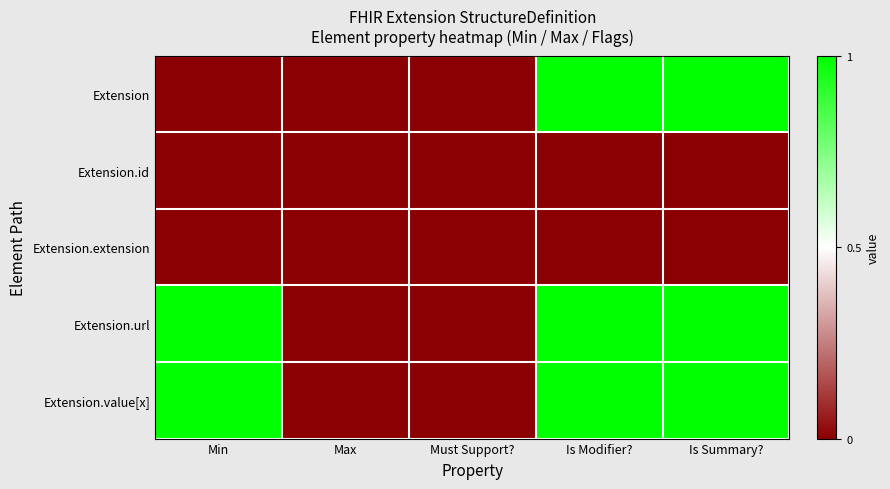

Reading left to right, transcribe all the data shown in this chart.

Extension: Min=0	Max=0	Must Support?=0	Is Modifier?=1	Is Summary?=1
Extension.id: Min=0	Max=0	Must Support?=0	Is Modifier?=0	Is Summary?=0
Extension.extension: Min=0	Max=0	Must Support?=0	Is Modifier?=0	Is Summary?=0
Extension.url: Min=1	Max=0	Must Support?=0	Is Modifier?=1	Is Summary?=1
Extension.value[x]: Min=1	Max=0	Must Support?=0	Is Modifier?=1	Is Summary?=1